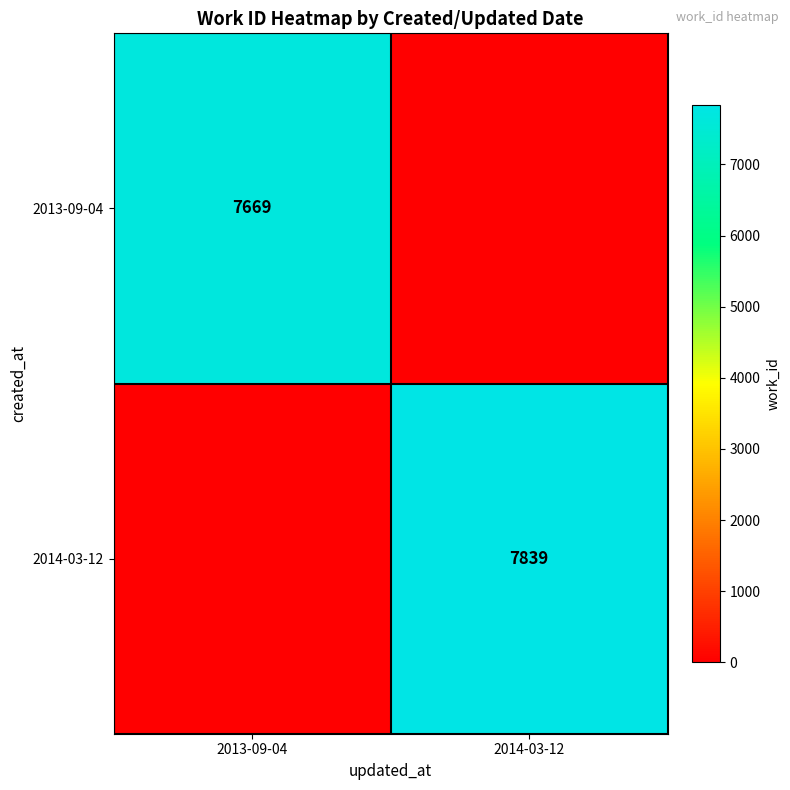

The value of 2013-09-04 at 2013-09-04 is 1698. True or false?

False